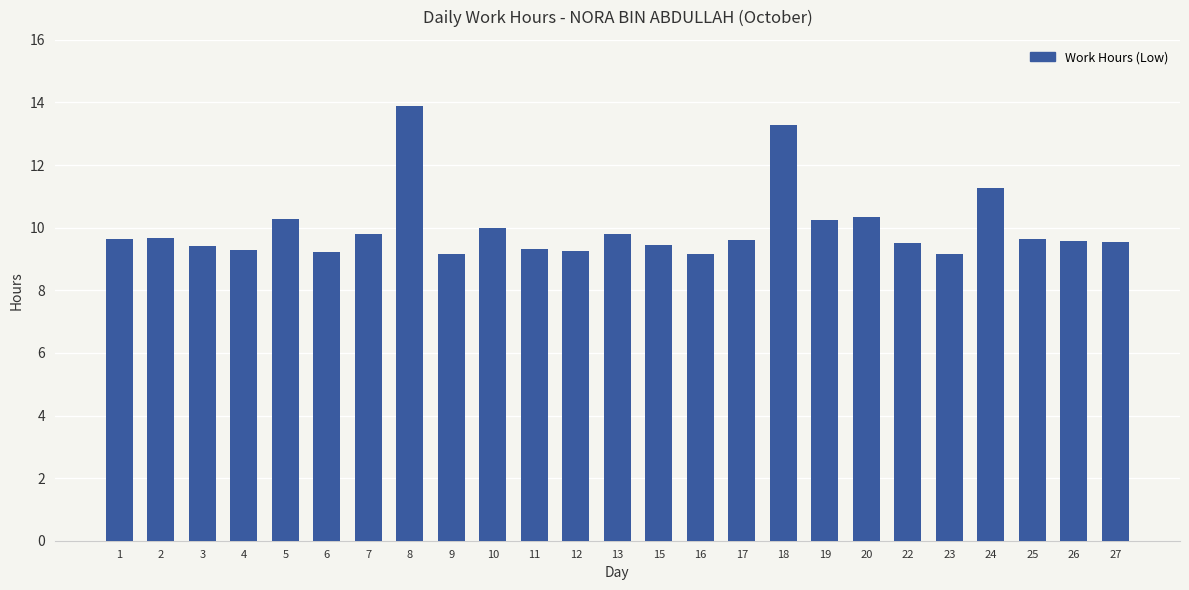

What is the sum of the values at 18 and 23?

22.4